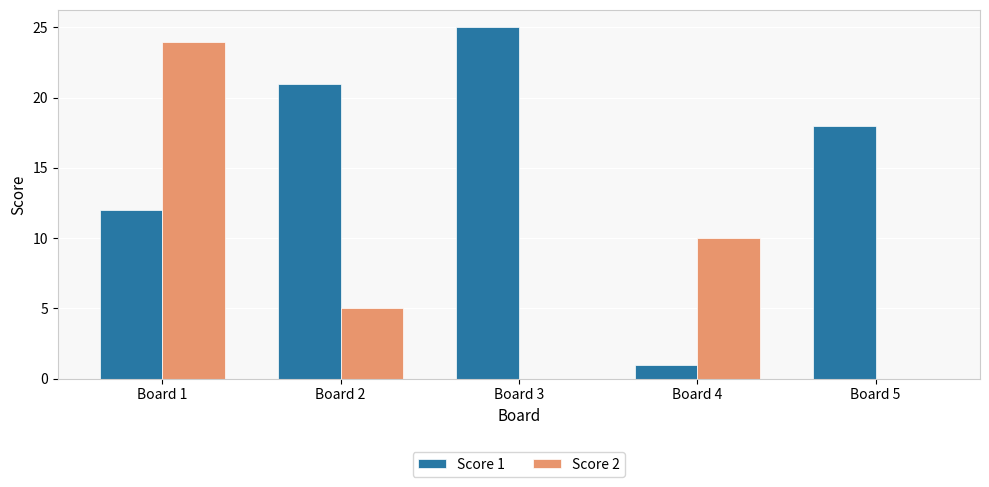

Which series has the largest total across all categories?

Score 1